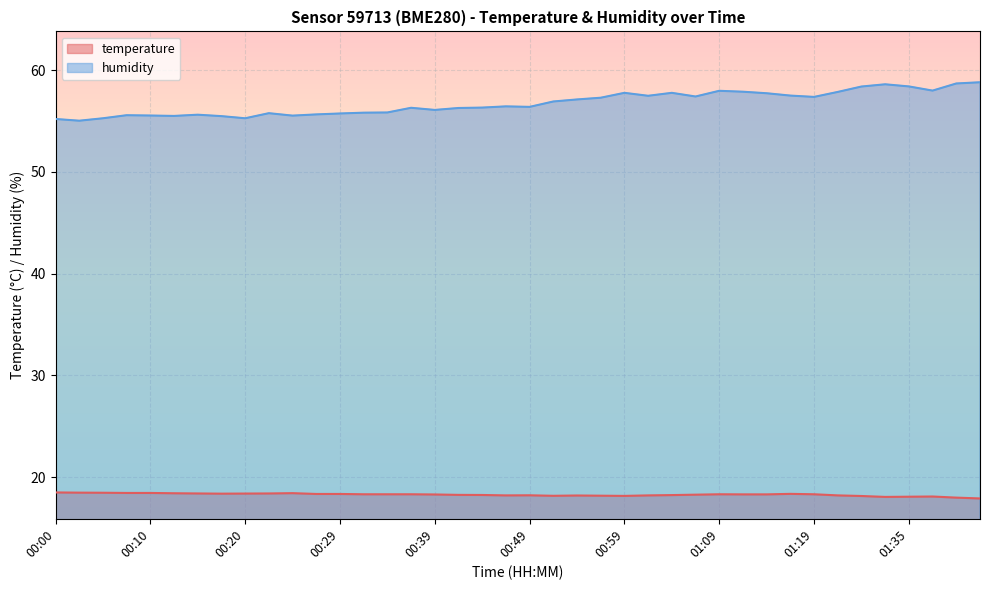

Reading left to right, transcribe all the data shown in this chart.

temperature: 18.5	18.5	18.5	18.4	18.4	18.4	18.4	18.4	18.4	18.4	18.4	18.3	18.3	18.3	18.3	18.3	18.3	18.2	18.2	18.2	18.2	18.2	18.2	18.2	18.1	18.2	18.2	18.3	18.3	18.3	18.3	18.4	18.3	18.2	18.1	18.1	18.1	18.1	18.0	17.9
humidity: 55.2	55.0	55.3	55.6	55.5	55.5	55.6	55.5	55.3	55.8	55.5	55.6	55.7	55.8	55.8	56.3	56.1	56.3	56.3	56.4	56.4	56.9	57.1	57.3	57.8	57.5	57.8	57.4	58.0	57.9	57.7	57.5	57.4	57.9	58.4	58.6	58.4	58.0	58.7	58.8